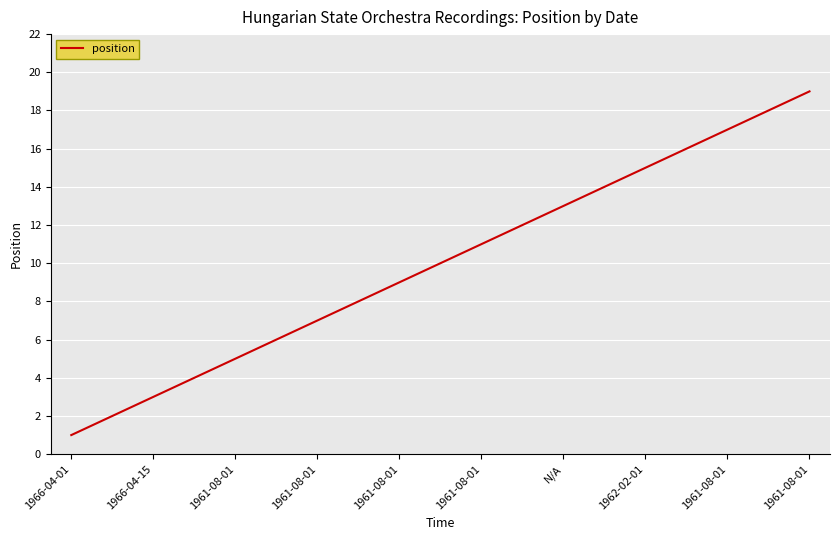

What is the difference between the maximum and minimum values?

18